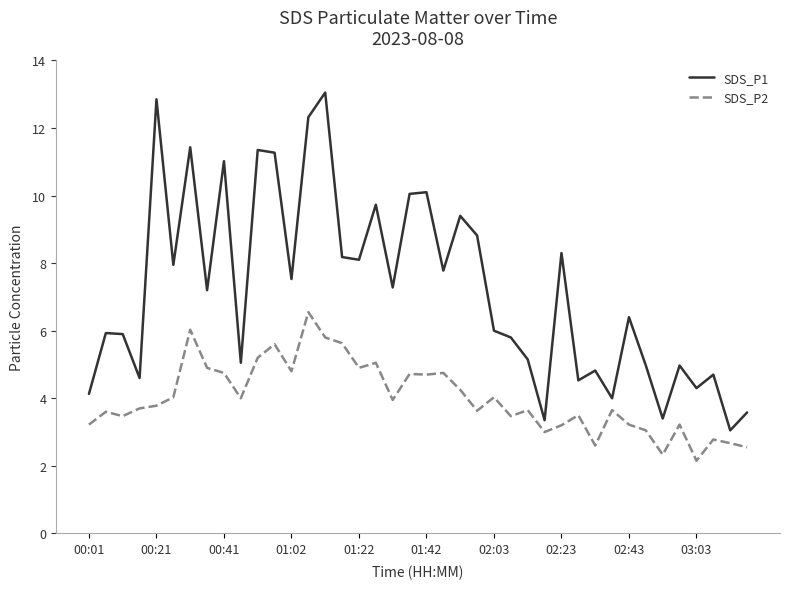

True or false: SDS_P2 and SDS_P1 cross at least once.

False